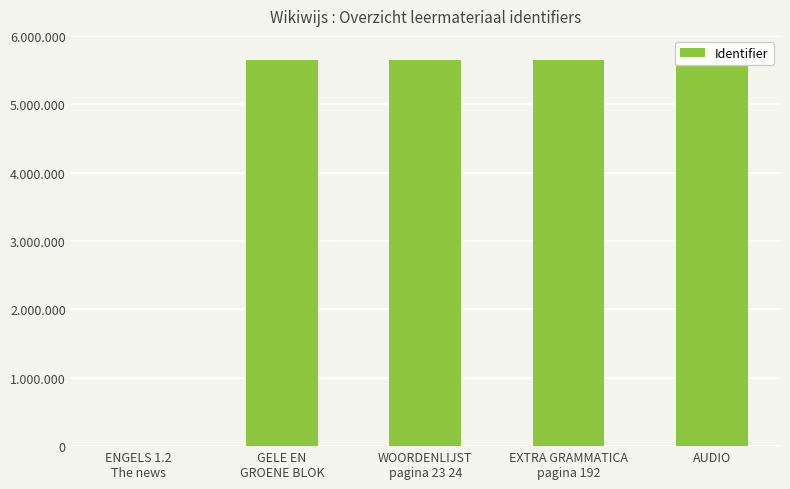

List the labels in order of value, largest first.

AUDIO, EXTRA GRAMMATICA
pagina 192, WOORDENLIJST
pagina 23 24, GELE EN
GROENE BLOK, ENGELS 1.2
The news